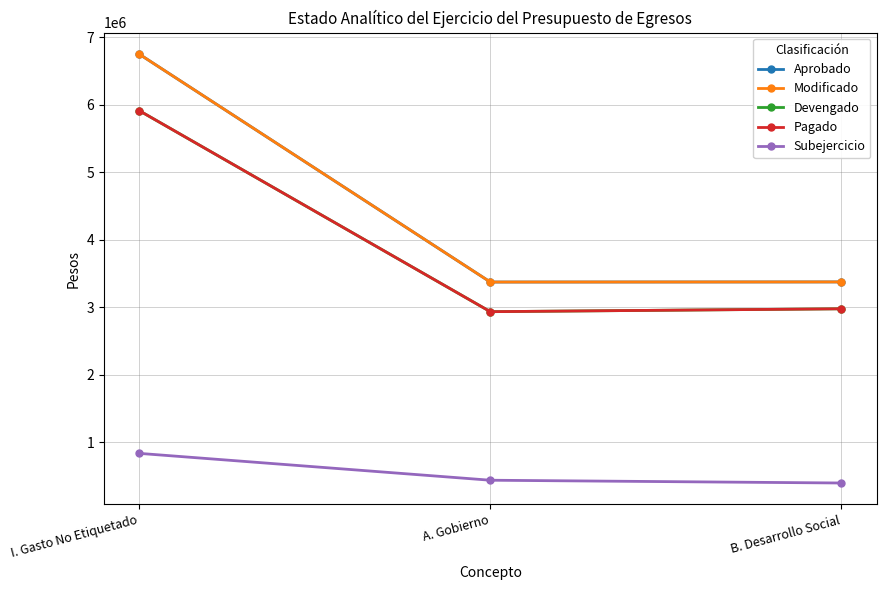

What is the spread (max minus min) of values at A. Gobierno?

2935798.1